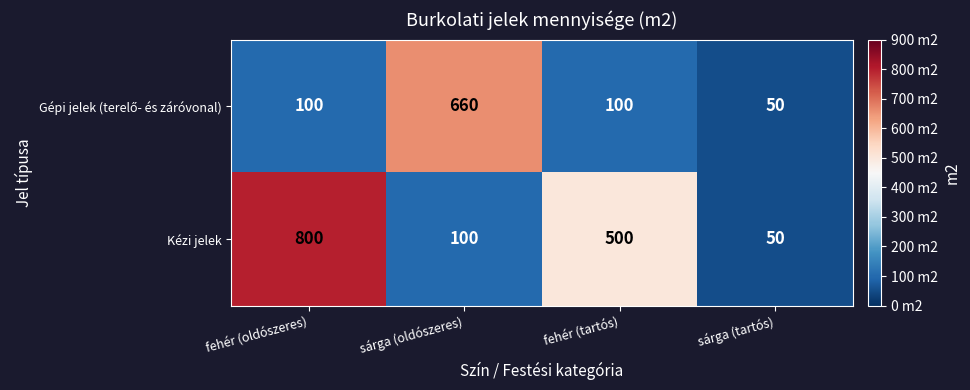

What is the sum of all Kézi jelek values?

1450